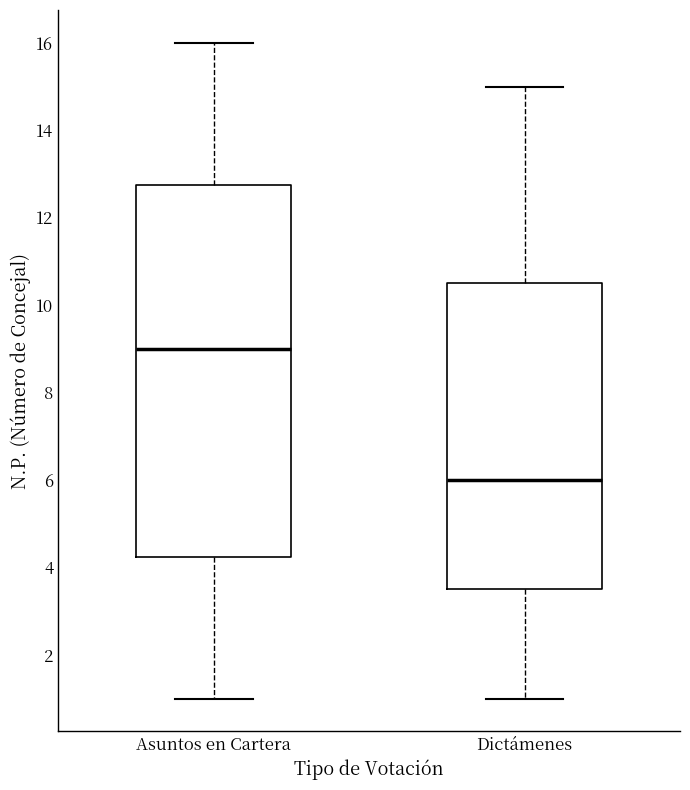

Where is the lower edge of the box for Asuntos en Cartera on the y-axis? The values are not printed on the chart, so give them approximately, as read against the axis.

4.2